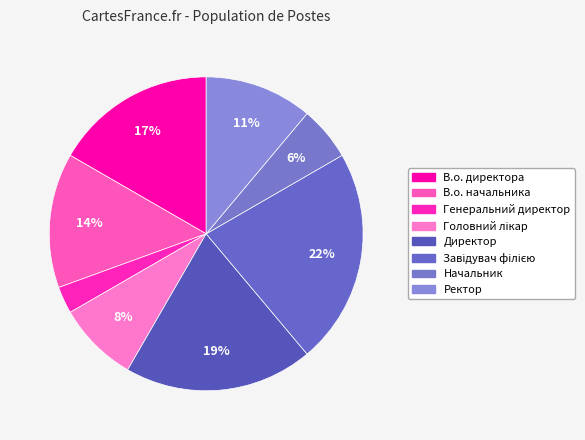

Is the sum of Директор and В.о. директора greater than half?

No